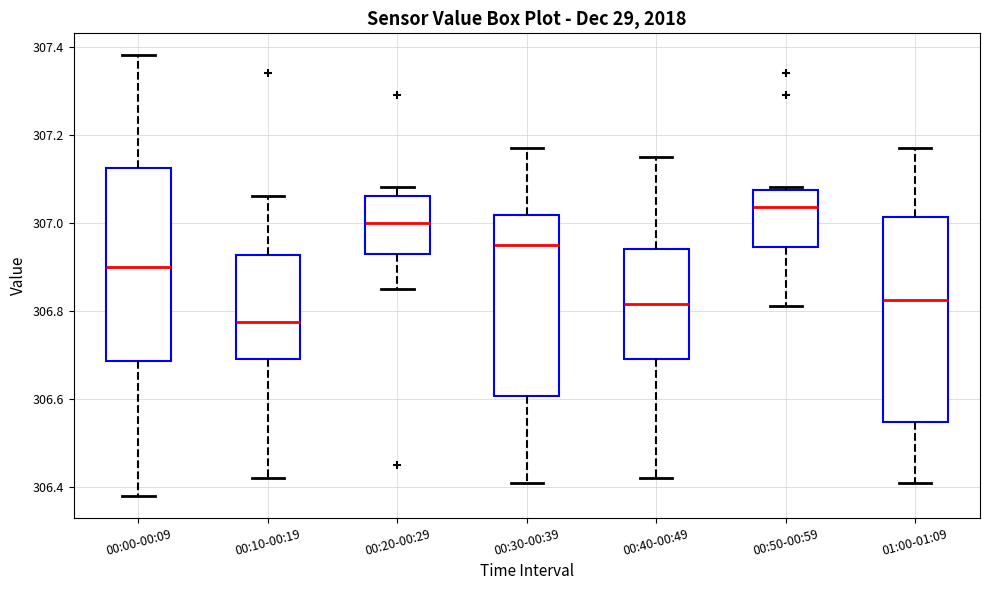

Reading left to right, read every box against the y-axis: the position of its median line, the range the box covers, and the ends of its whiskers. The values are not printed on the chart, so give them approximately, as read against the axis.

00:00-00:09: median 306.90, box 306.68 to 307.12, whiskers 306.38 to 307.38
00:10-00:19: median 306.78, box 306.70 to 306.92, whiskers 306.42 to 307.06
00:20-00:29: median 307.00, box 306.94 to 307.06, whiskers 306.86 to 307.08
00:30-00:39: median 306.96, box 306.60 to 307.02, whiskers 306.42 to 307.18
00:40-00:49: median 306.82, box 306.70 to 306.94, whiskers 306.42 to 307.16
00:50-00:59: median 307.04, box 306.94 to 307.08, whiskers 306.82 to 307.08
01:00-01:09: median 306.82, box 306.54 to 307.02, whiskers 306.42 to 307.18